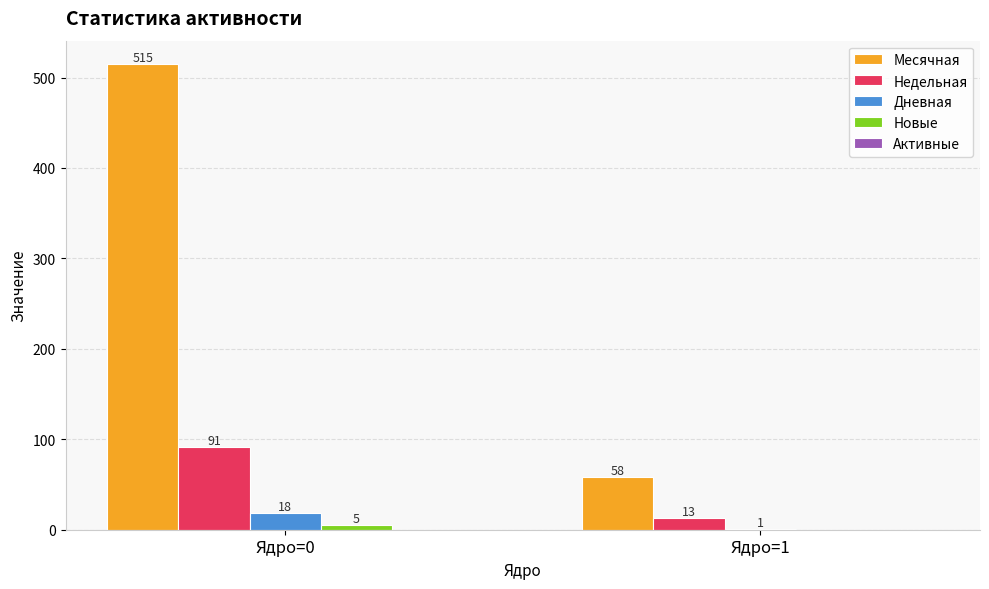

What is the maximum value shown in the chart?

515